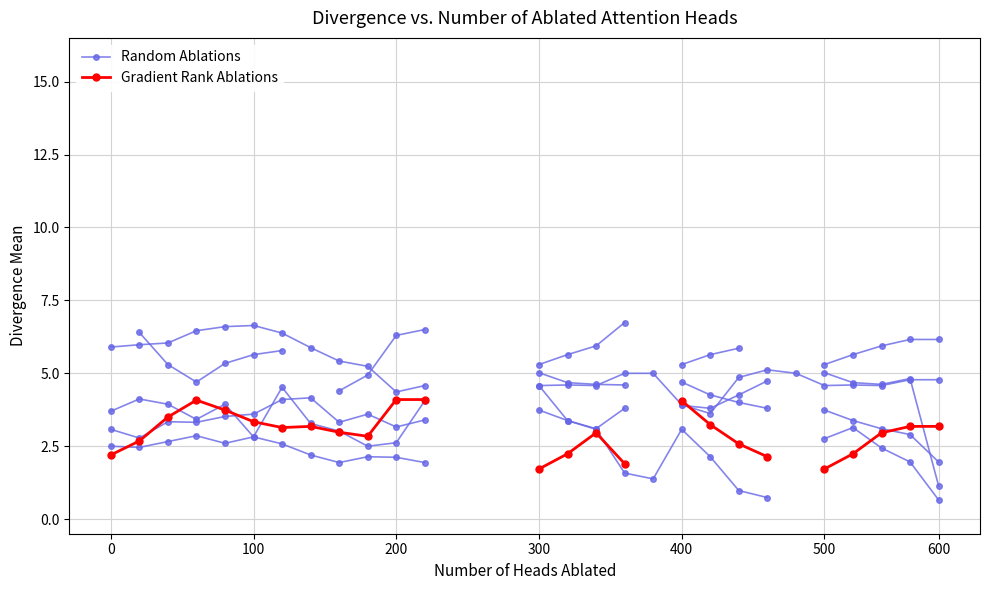

How many lines are shown in the chart?

2